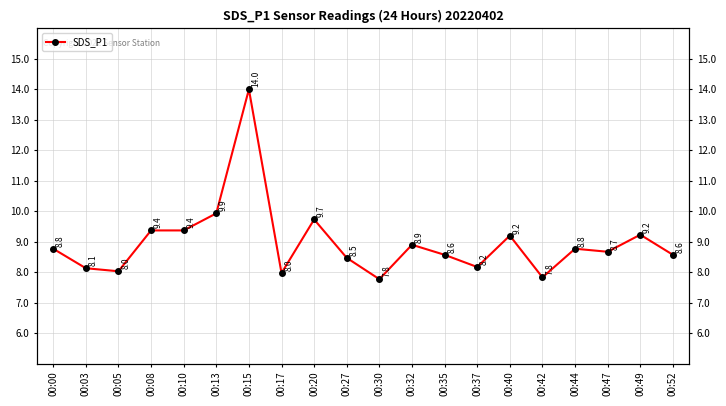

How many interior local valleys (lower than both neighbors) does the data have?

6